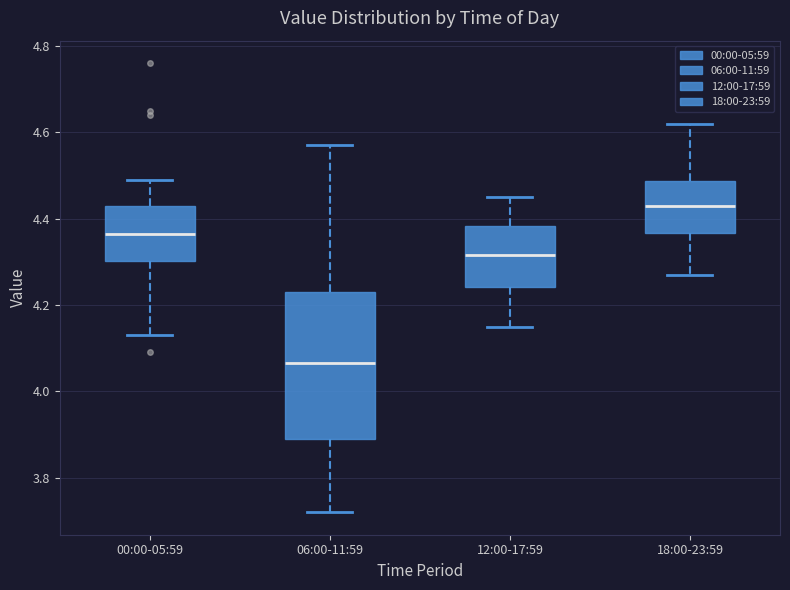

Reading left to right, transcribe this box plot: for each box, give where its median line is, the range the box spans, and where its two whiskers end, as read against the y-axis. The values are not printed on the chart, so give them approximately, as read against the axis.

00:00-05:59: median 4.36, box 4.30 to 4.44, whiskers 4.14 to 4.50
06:00-11:59: median 4.06, box 3.90 to 4.24, whiskers 3.72 to 4.58
12:00-17:59: median 4.32, box 4.24 to 4.38, whiskers 4.16 to 4.46
18:00-23:59: median 4.44, box 4.36 to 4.48, whiskers 4.28 to 4.62